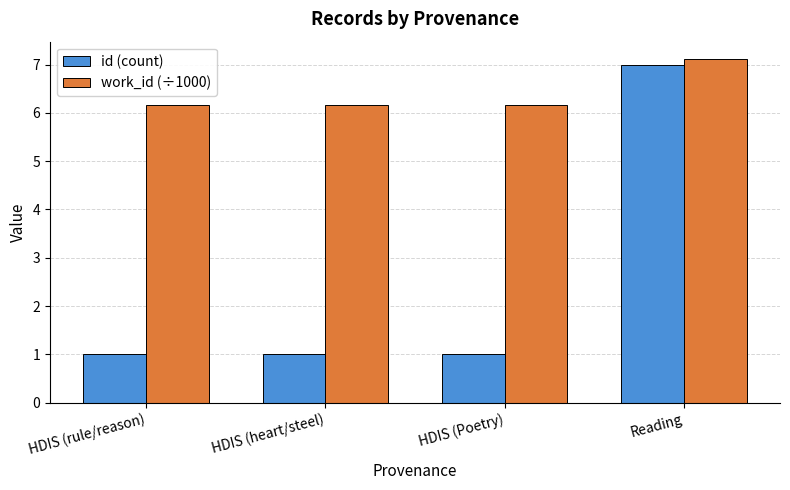

Reading left to right, extract all data points from this chart.

id (count): HDIS (rule/reason)=1.0	HDIS (heart/steel)=1.0	HDIS (Poetry)=1.0	Reading=7.0
work_id (÷1000): HDIS (rule/reason)=6.2	HDIS (heart/steel)=6.2	HDIS (Poetry)=6.2	Reading=7.1